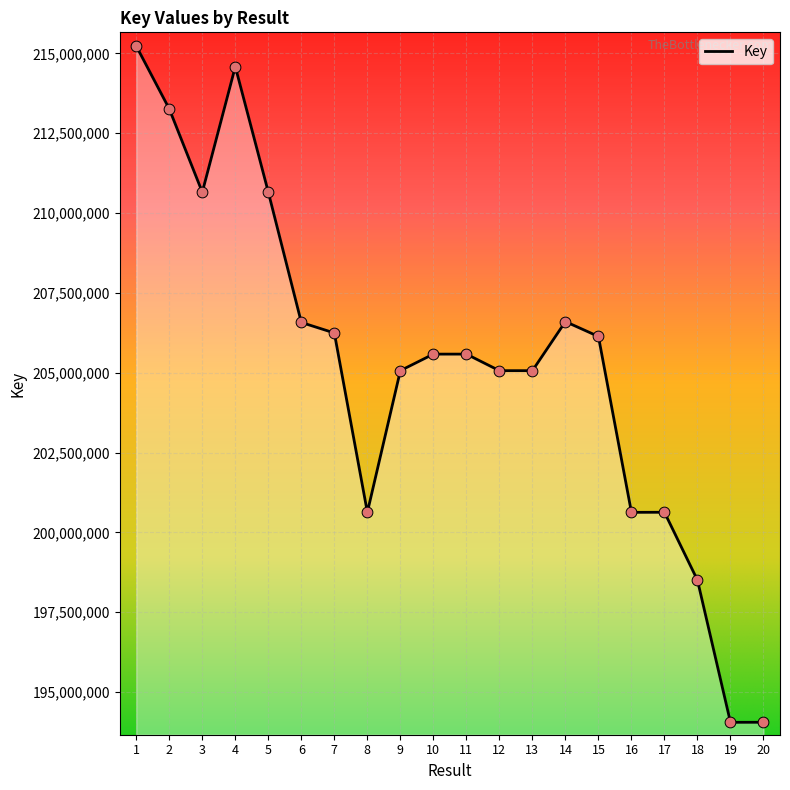

What is the ratio of the value at 7 to the value at 8?

1.0